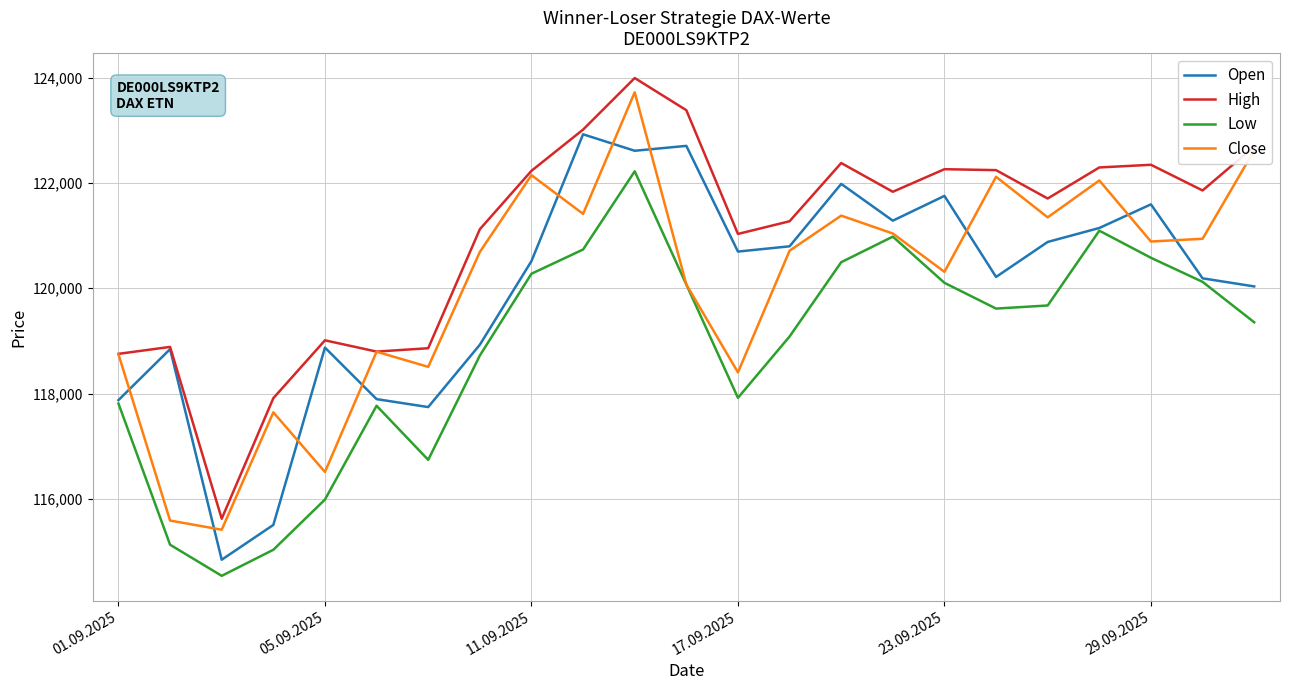

What is the greatest value displayed?

123994